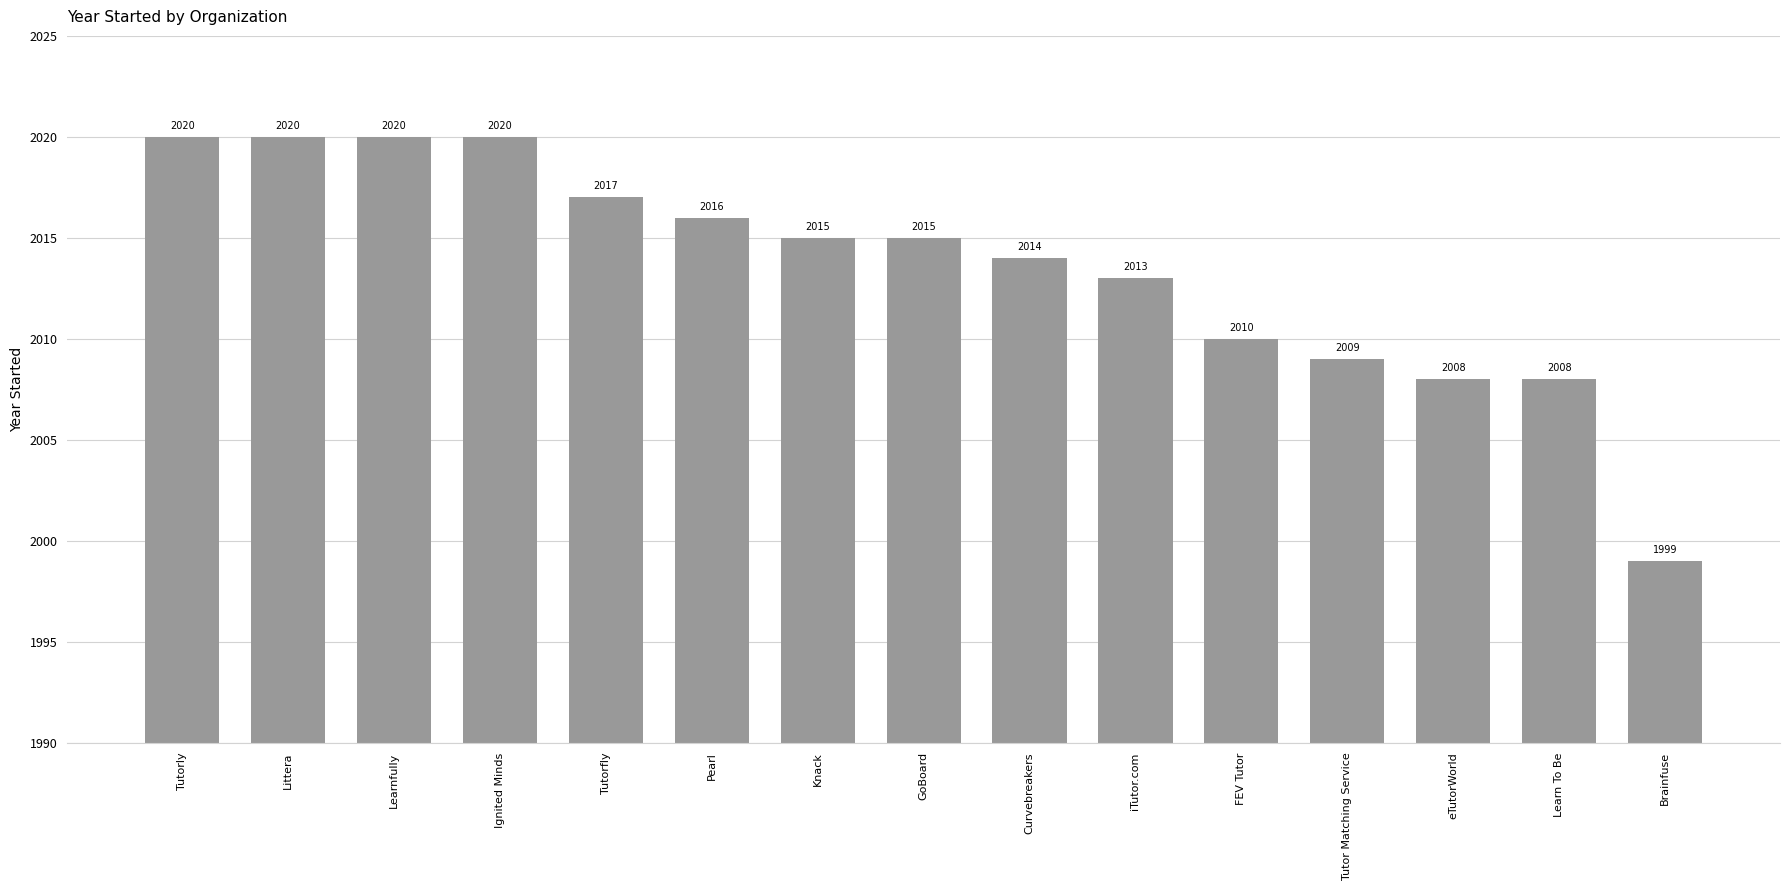

Reading left to right, list all the values displayed in this chart.

Tutorly=2020	Littera=2020	Learnfully=2020	Ignited Minds=2020	Tutorfly=2017	Pearl=2016	Knack=2015	GoBoard=2015	Curvebreakers=2014	iTutor.com=2013	FEV Tutor=2010	Tutor Matching Service=2009	eTutorWorld=2008	Learn To Be=2008	Brainfuse=1999